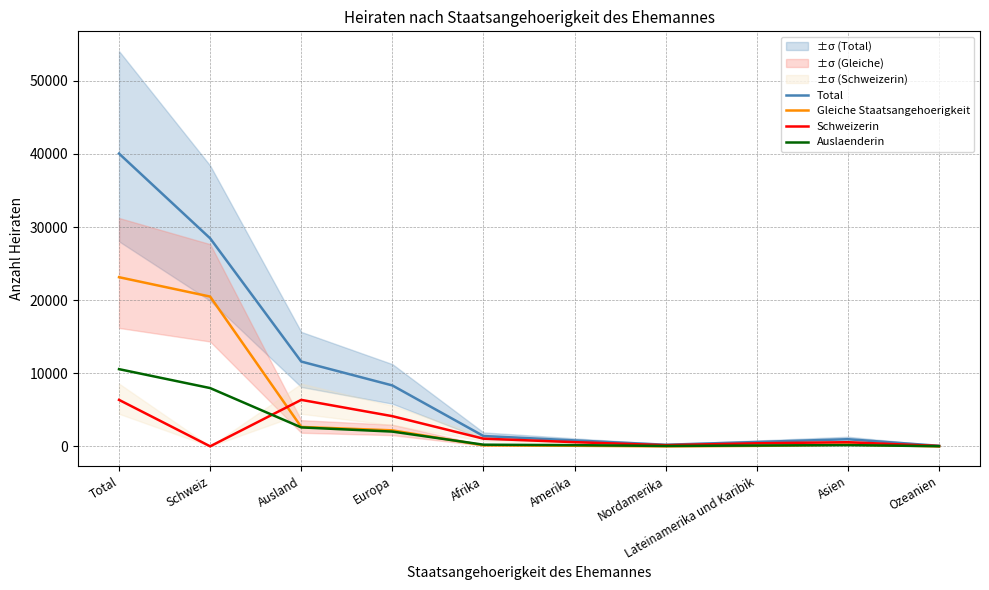

How many lines are shown in the chart?

4